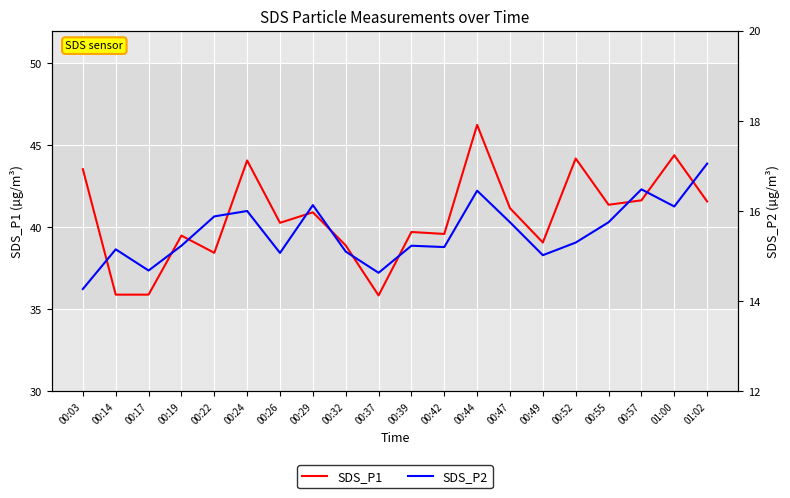

At which category does SDS_P2 reach its first local valley?

00:17